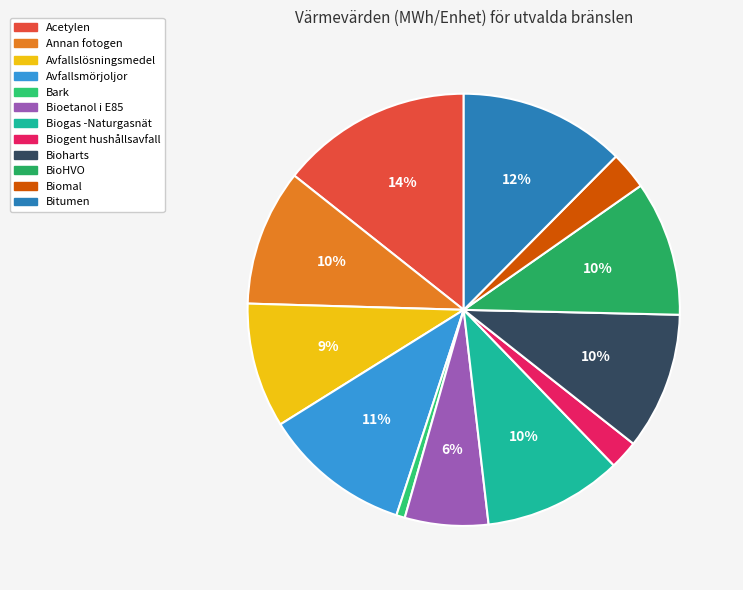

To the nearest percent, what portion does Biogas -Naturgasnät represent?

10%